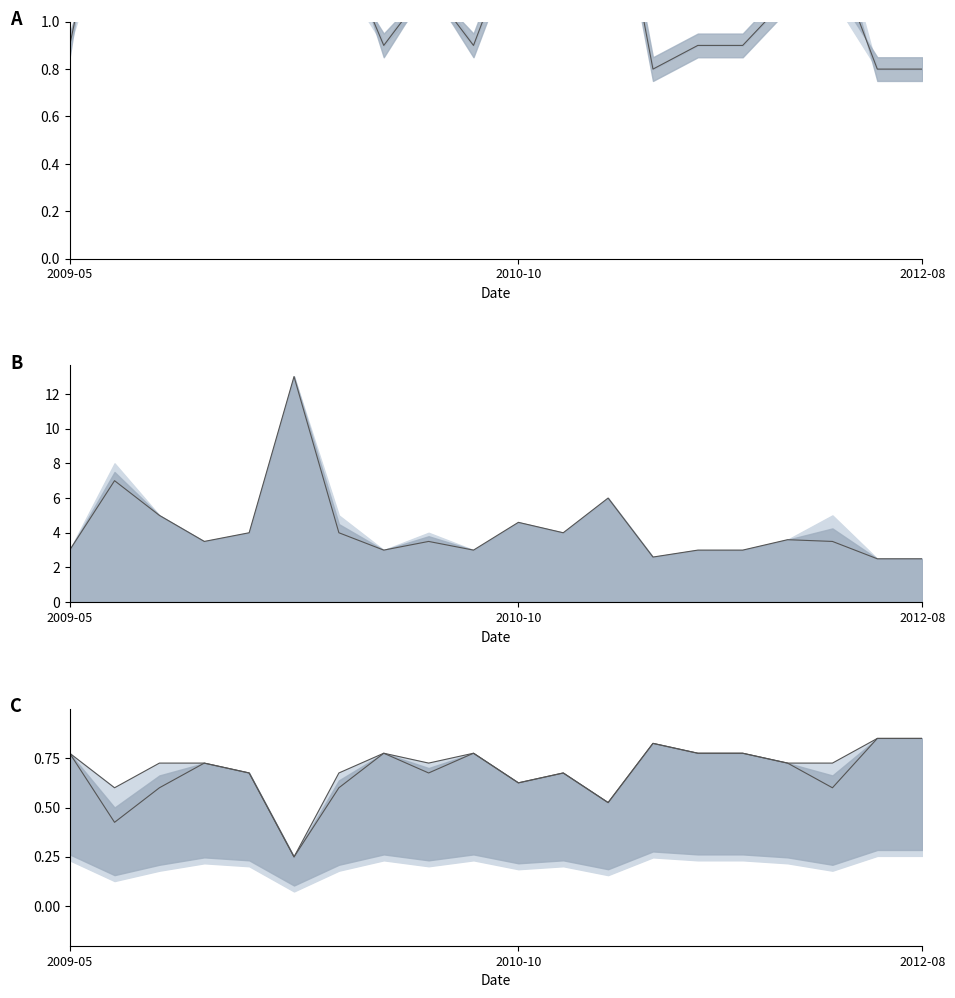

What is the sum of the Tsi Sd lower values at 2012-08 and 3?

1.3